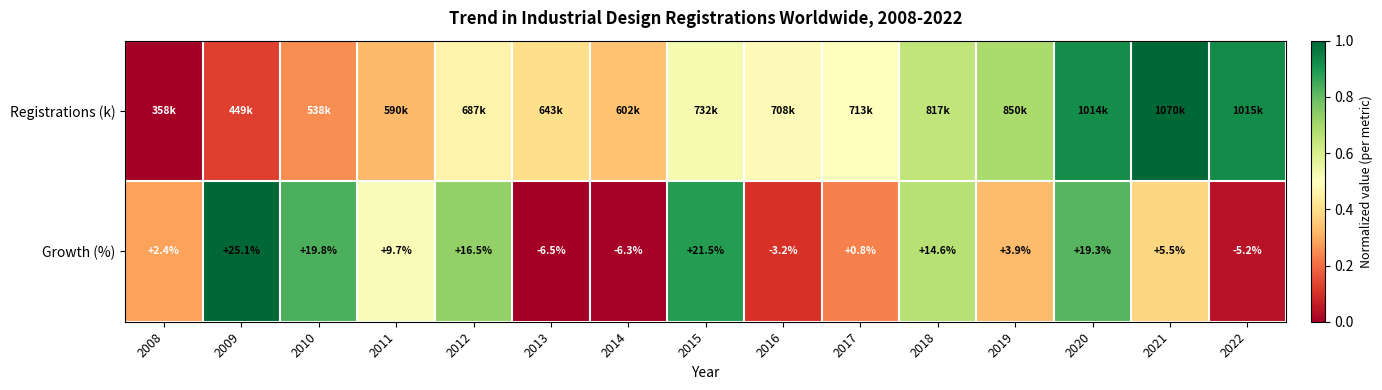

Is it true that Registrations (k) equals 0.2 at 2018?

False